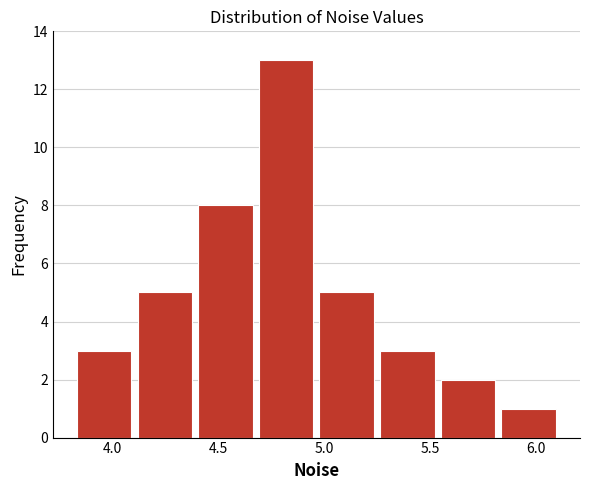

How tall is the bar that spans 4.40 to 4.70 on the x-axis? Neither the bar edges nor the heights are printed on the chart, so give them approximately, as read against the axes.

8